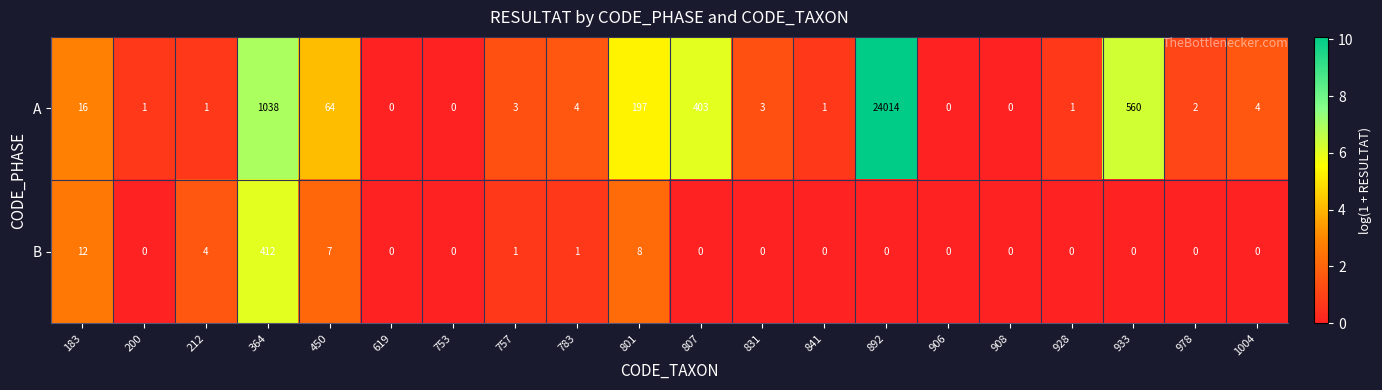

What is the total value across all series at 831?

3